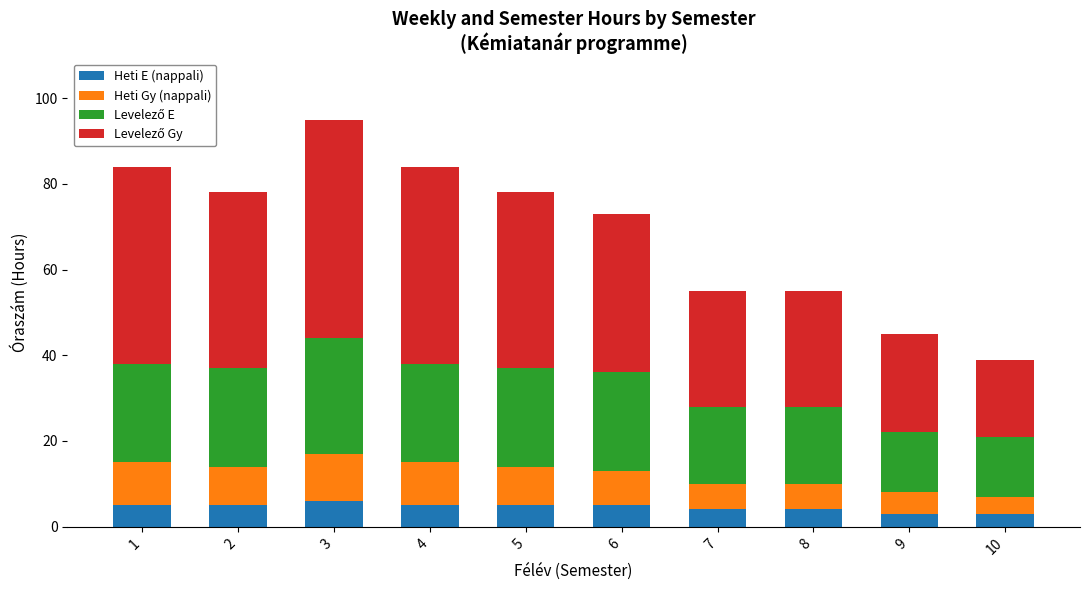

What is the value of the Heti E (nappali) bar at the 8th from the left?

4